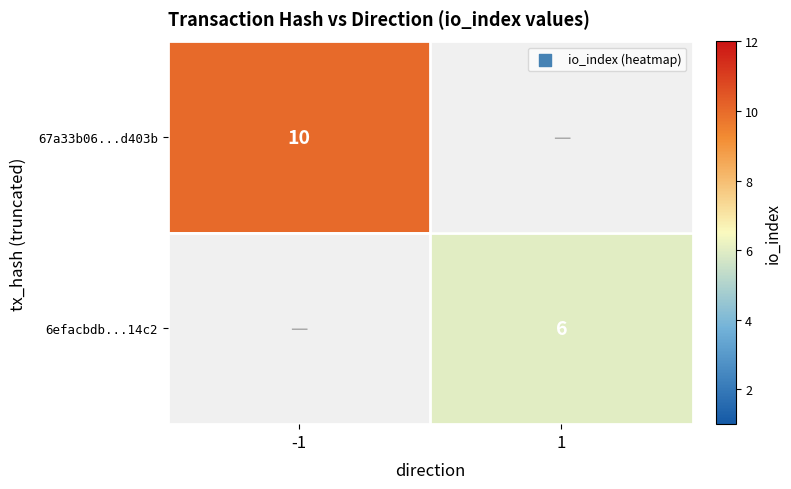

Is the value of 6efacbdb...14c2 at 1 greater than the value of 67a33b06...d403b at -1?

No